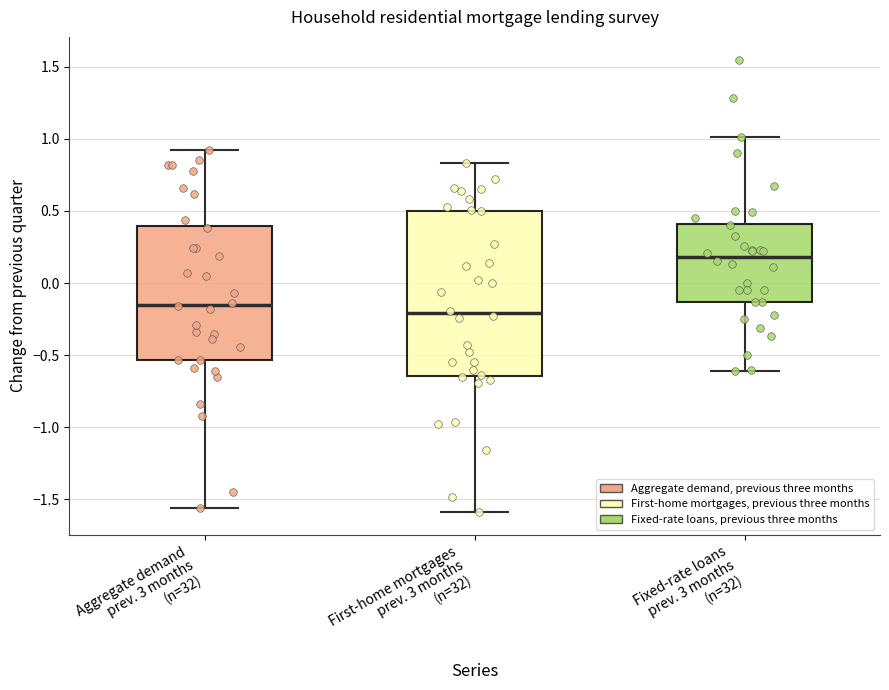

Where is the upper edge of the box for Fixed-rate loans prev. 3 months (n=32) on the y-axis? The values are not printed on the chart, so give them approximately, as read against the axis.

0.40